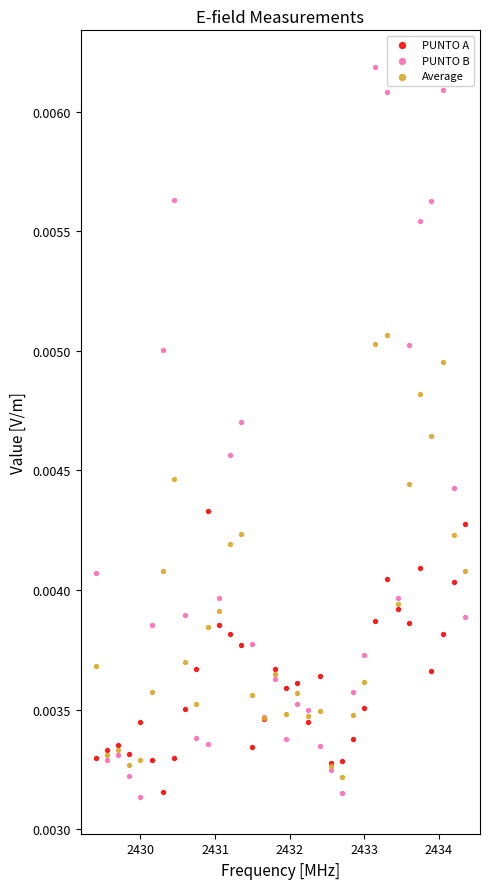

Which series contains the highest Y value?

PUNTO B